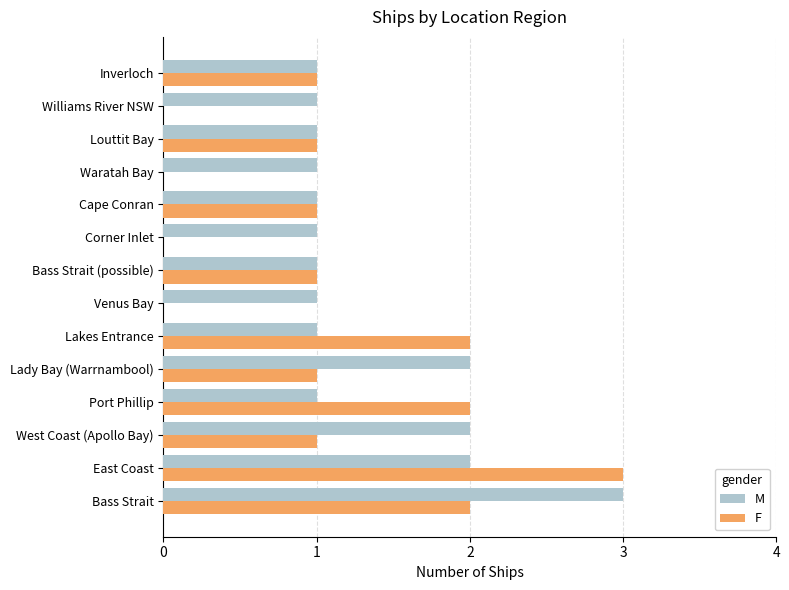

What are all the series names shown in the legend?

M, F